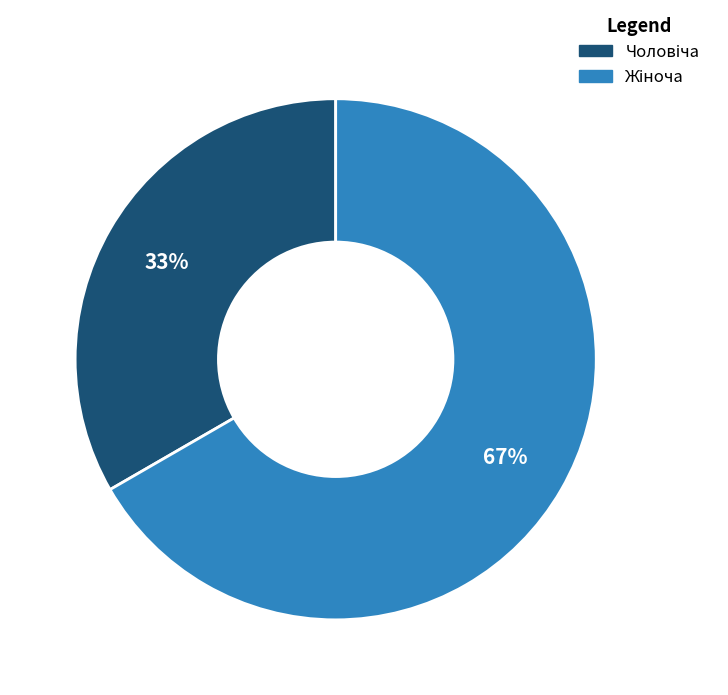

To the nearest percent, what is the average slice percentage?

50%